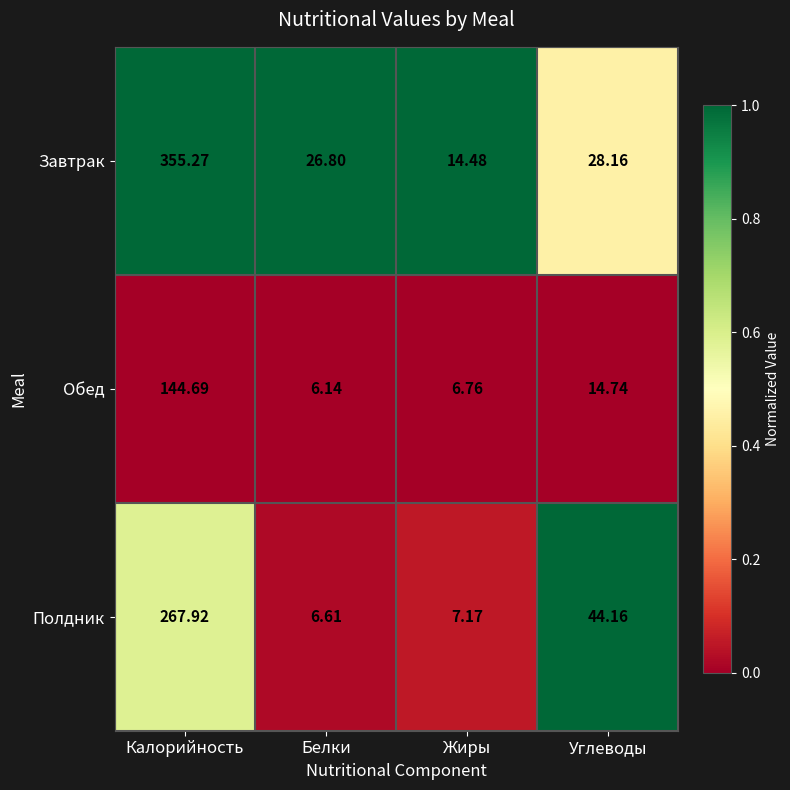

At which label does Завтрак first exceed 28?

Калорийность